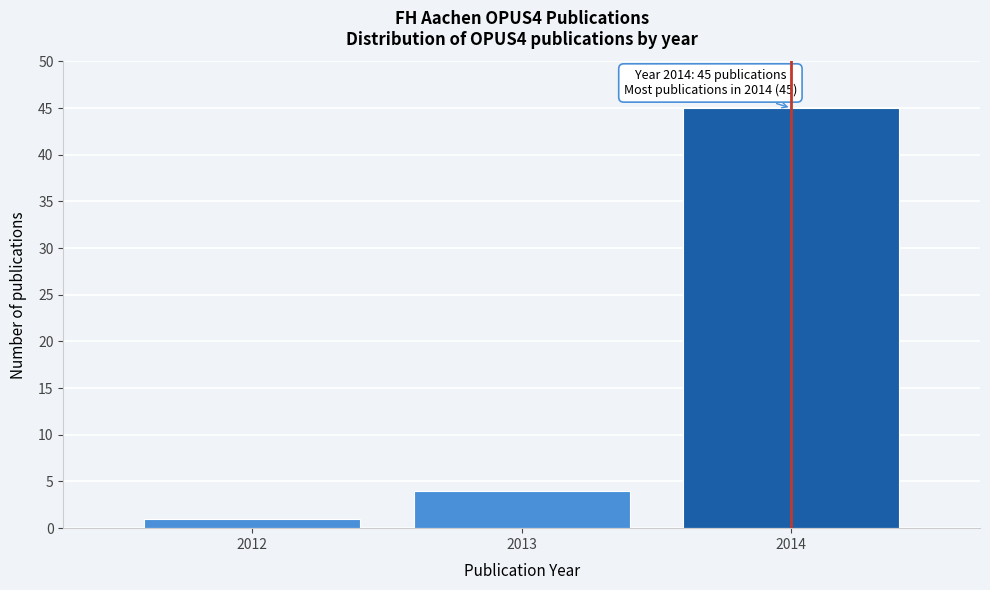

Over which range of the x-axis is the bar tallest?

2013.5 to 2014.5